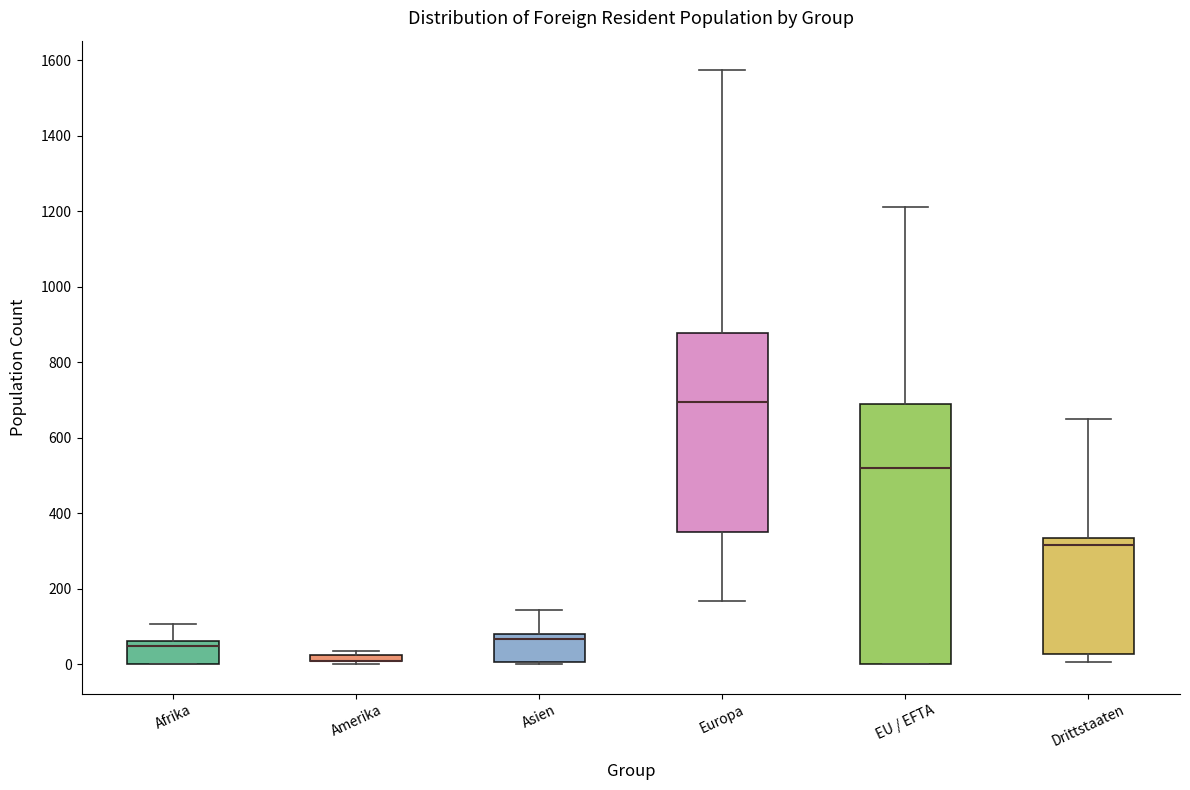

Where is the lower edge of the box for Afrika on the y-axis? The values are not printed on the chart, so give them approximately, as read against the axis.

0